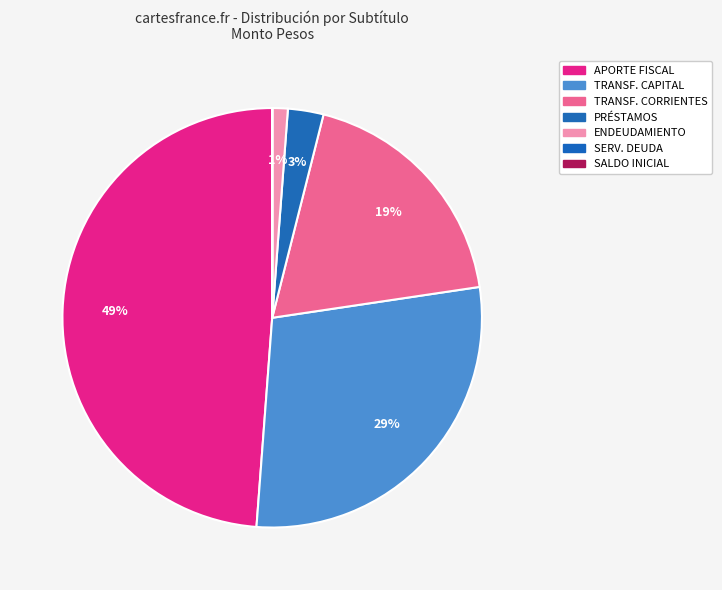

To the nearest percent, what is the average slice percentage?

14%